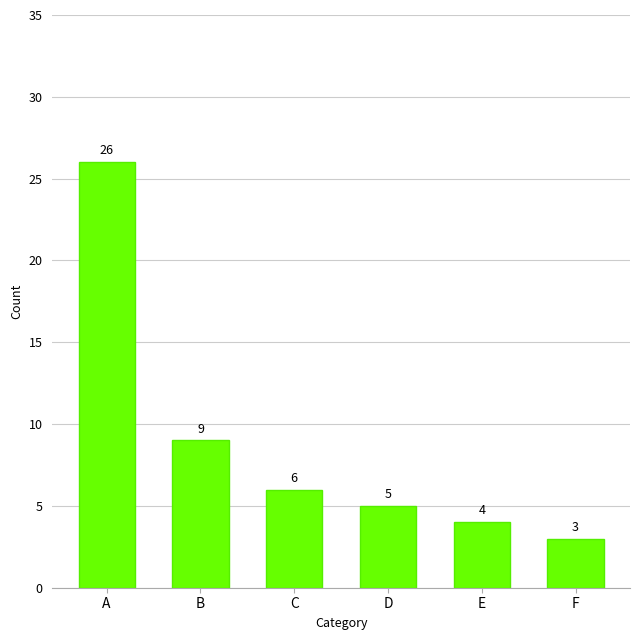

What is the maximum value shown in the chart?

26